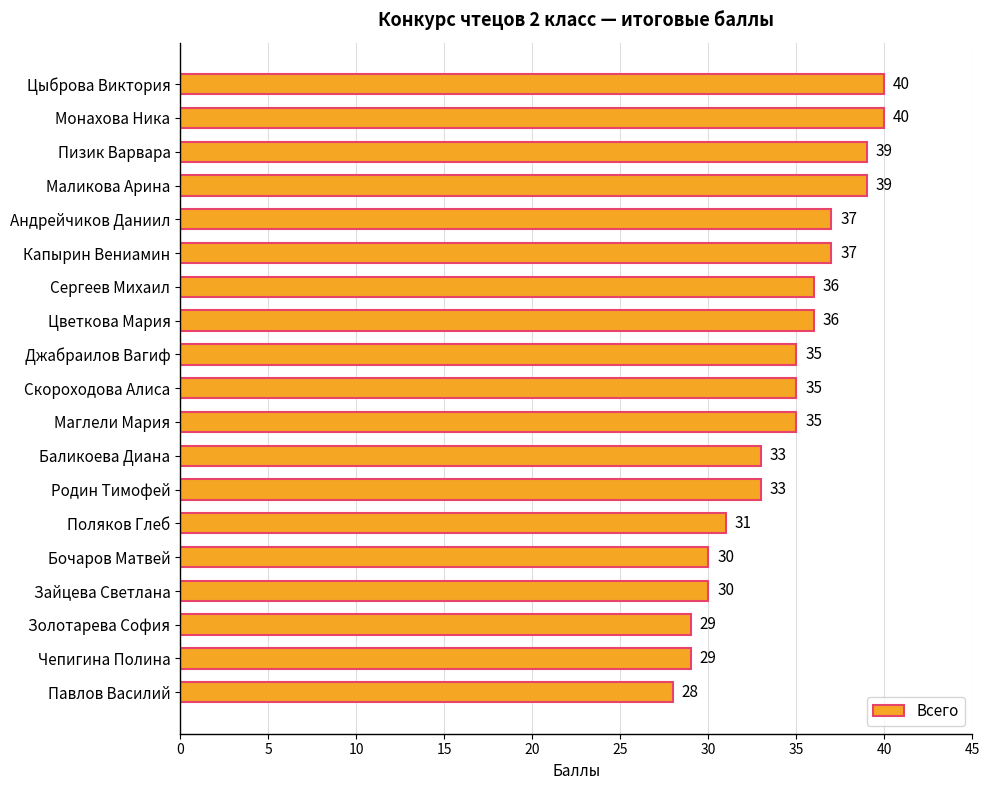

What is the maximum value shown in the chart?

40